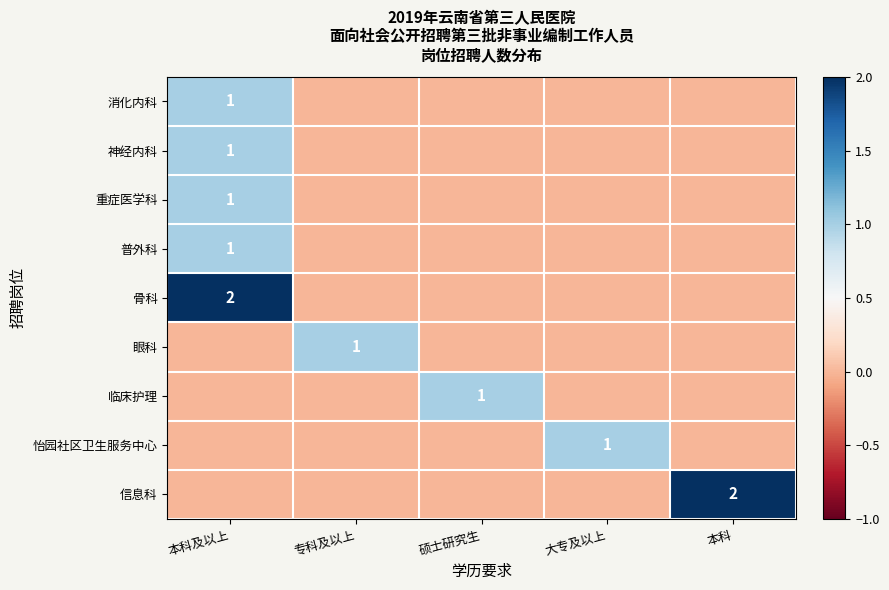

How many series are shown in this chart?

9